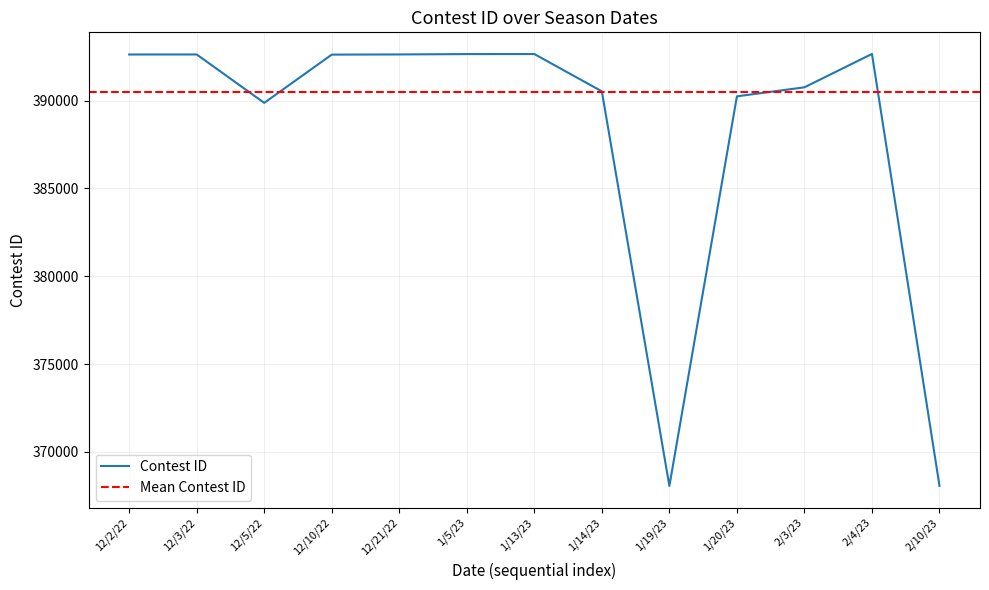

Approximately how many times larger is the value at 12/21/22 compared to 12/5/22?

1.0